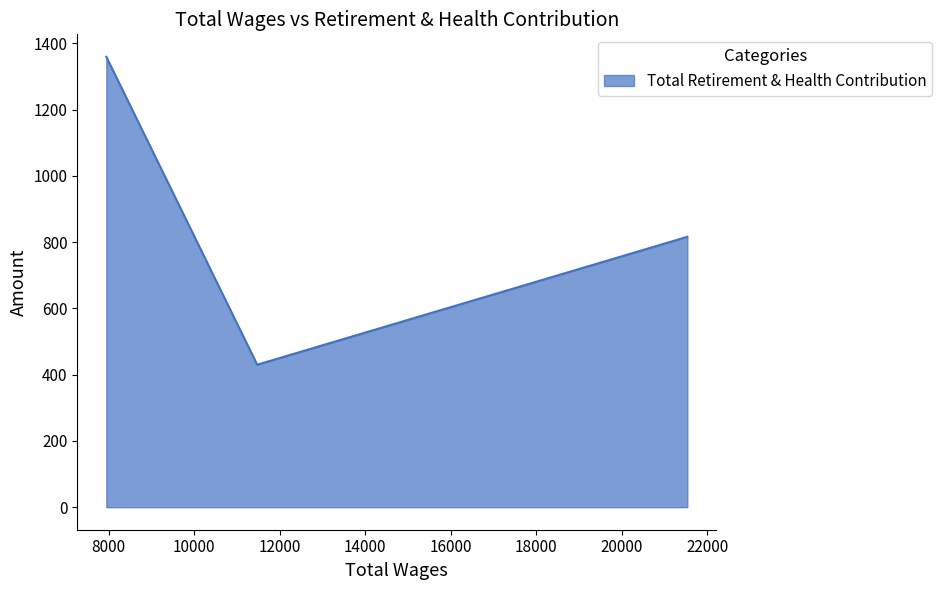

What is the average value?

868